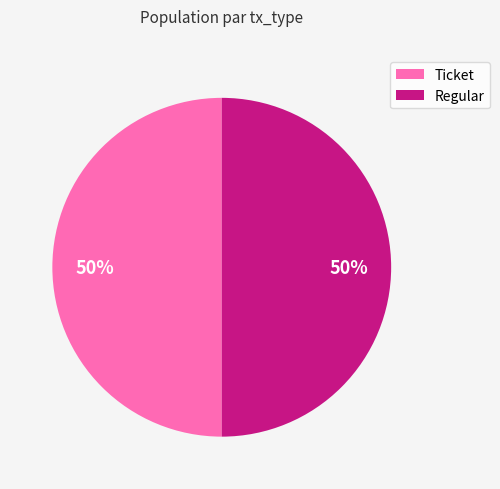

Approximately how many times larger is the value at Regular compared to Ticket?

1.0